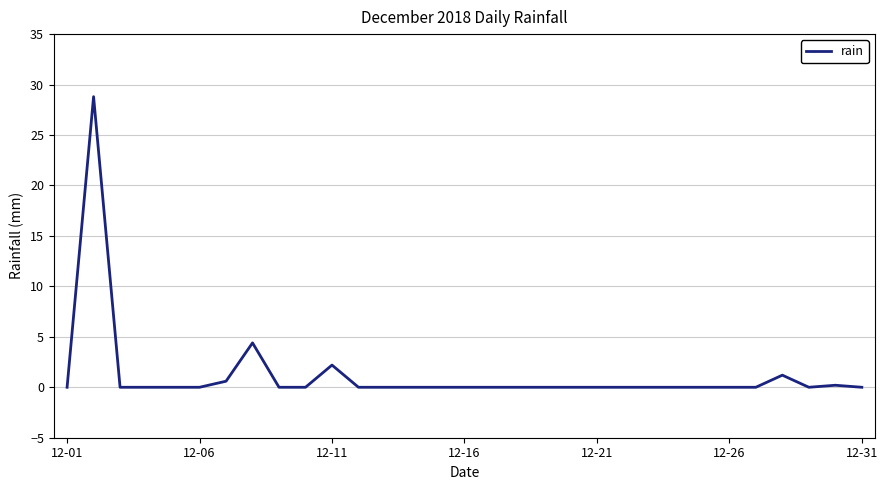

What is the greatest value displayed?

28.8